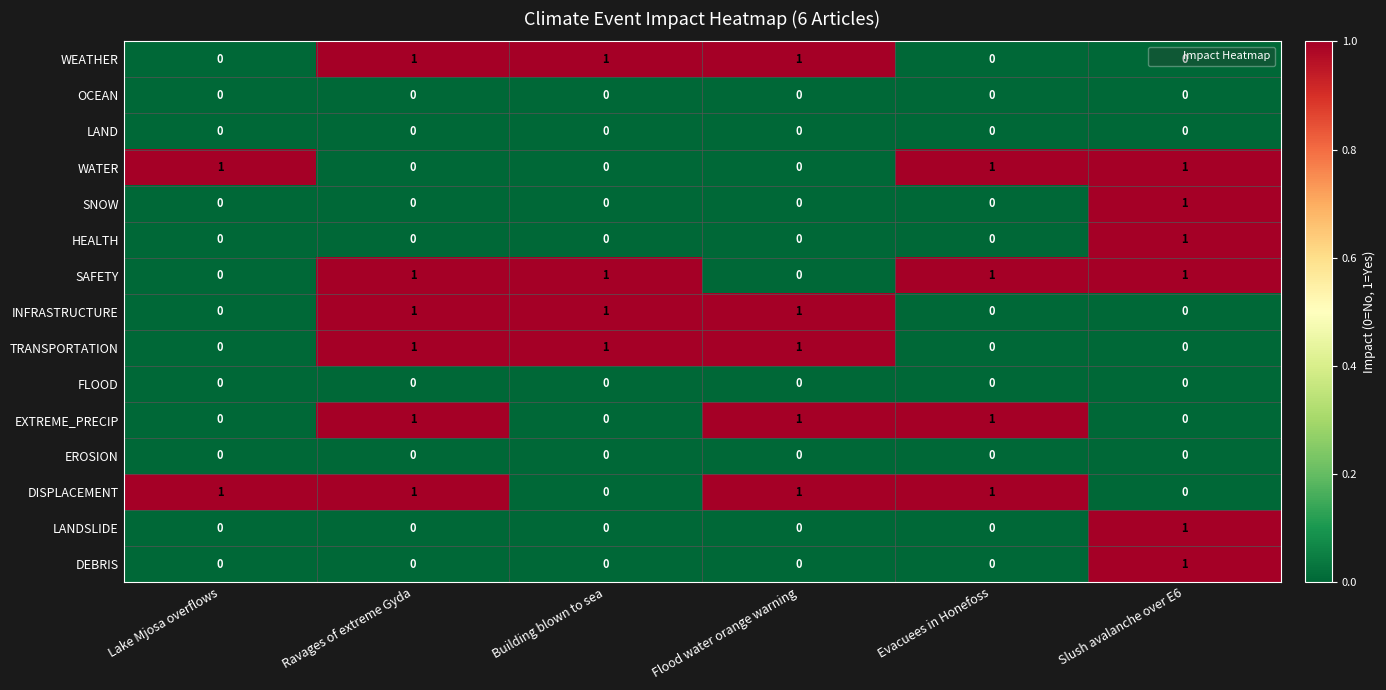

What is the total value across all series at Building blown to sea?

4